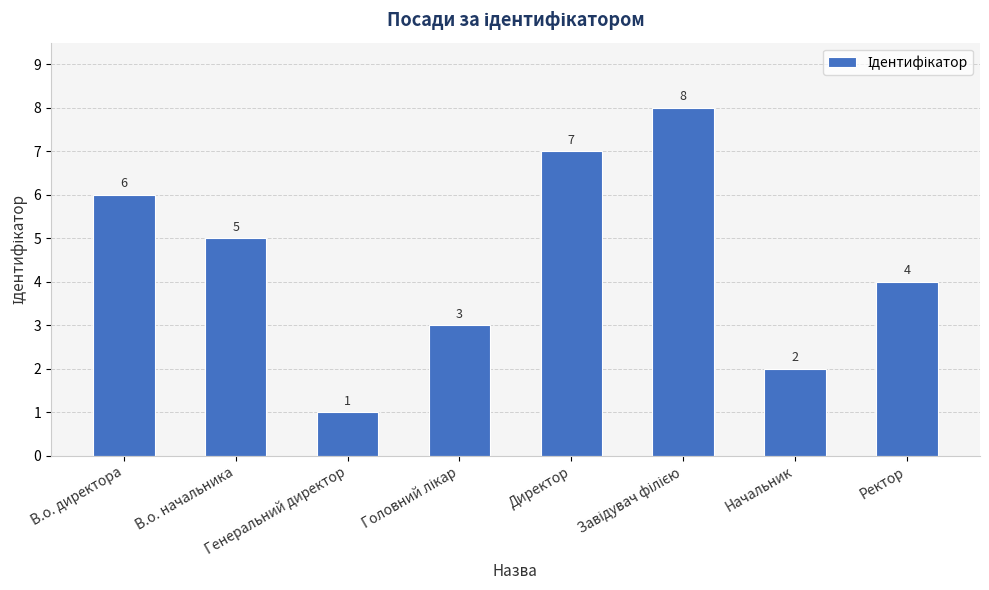

How many categories are shown in the chart?

8